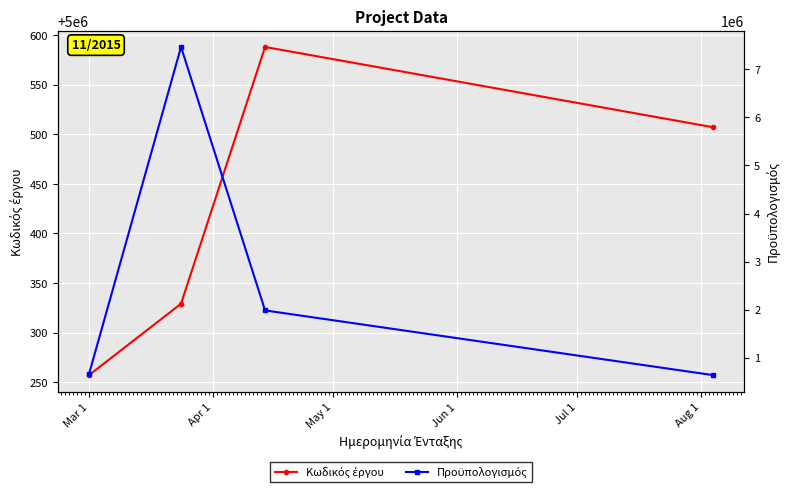

Reading left to right, list all the values displayed in this chart.

Κωδικός έργου: 5000257.0	5000329.0	5000588.0	5000507.0
Προϋπολογισμός: 658234.5	7464742.0	1983660.0	637202.0